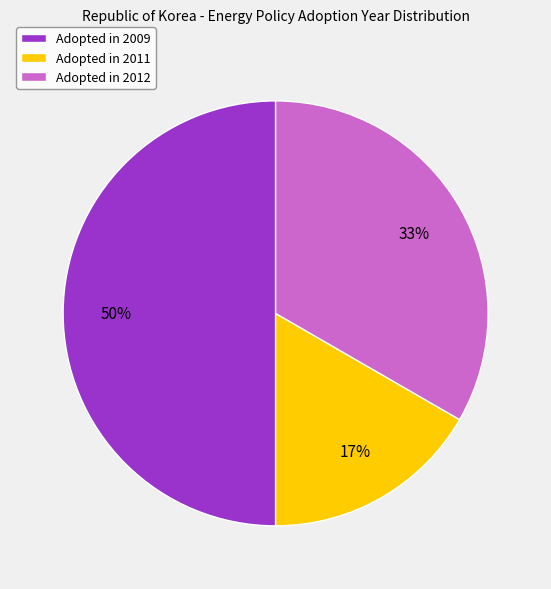

Which slice is the largest?

Adopted in 2009